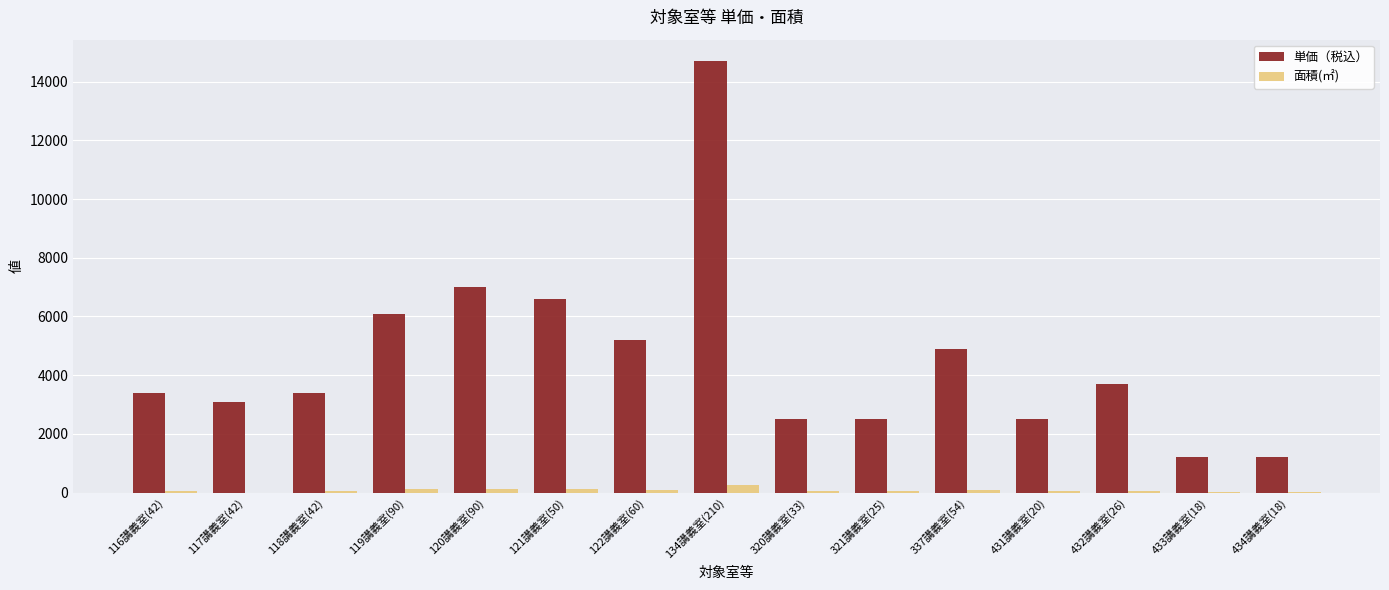

Which series changed the most between 120講義室(90) and 431講義室(20)?

単価（税込）